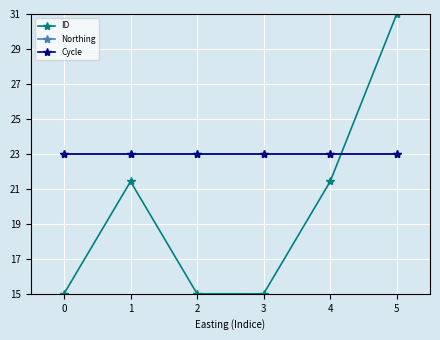

Which label corresponds to the largest value in the chart?

5